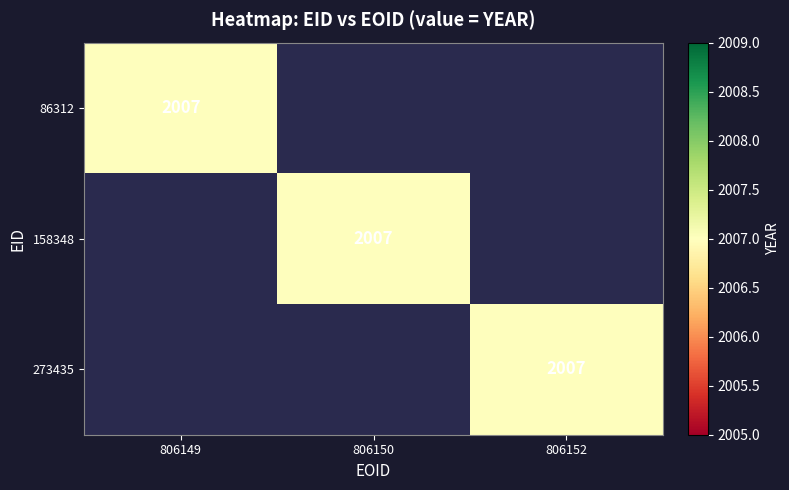

List the labels in order of 273435 value, largest first.

2, 0, 1